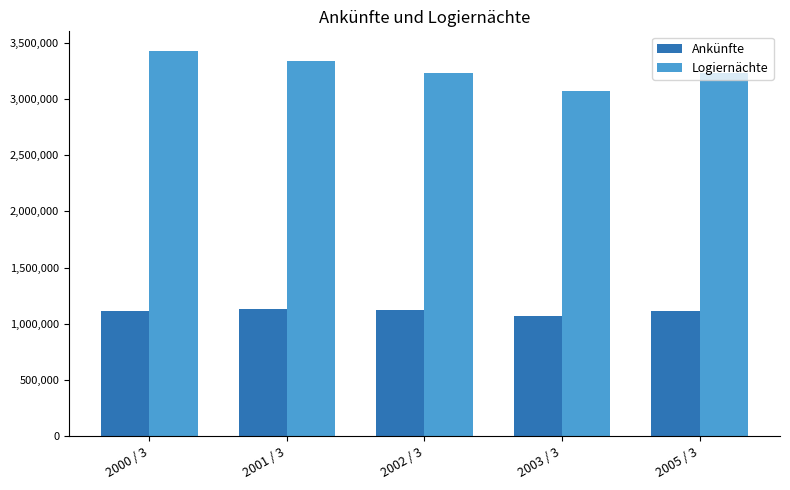

At how many categories does at least one series exceed 2577362?

5